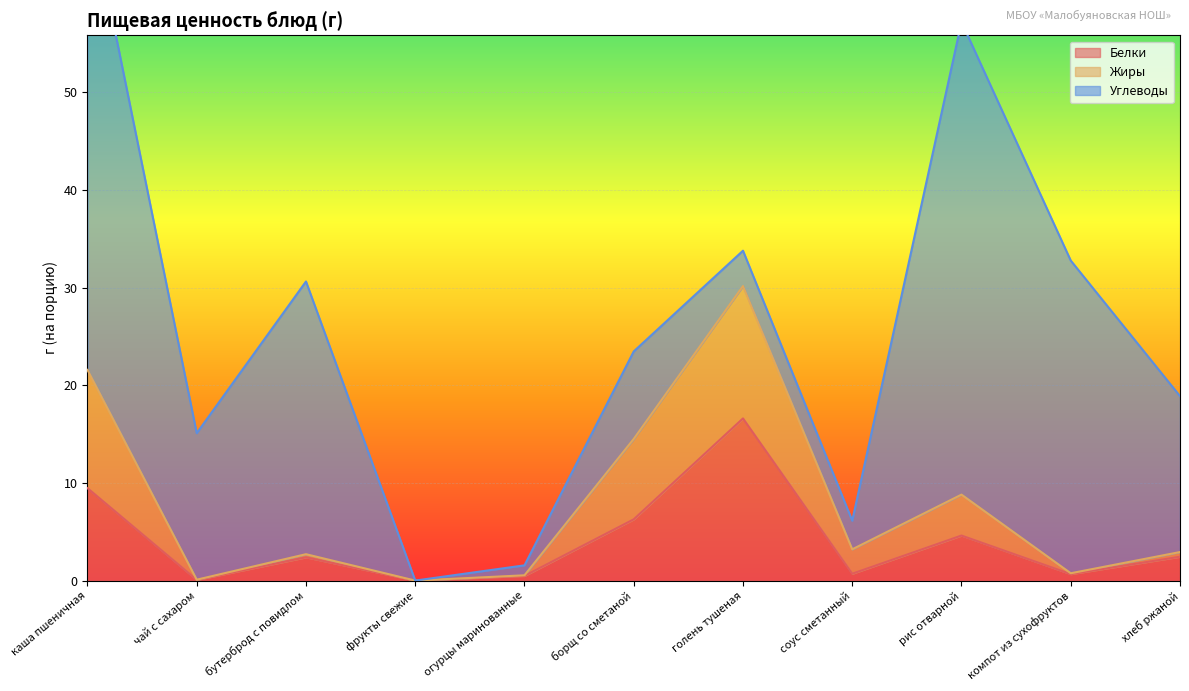

What is the difference between the second highest and second lowest values in the Жиры series?

21.5